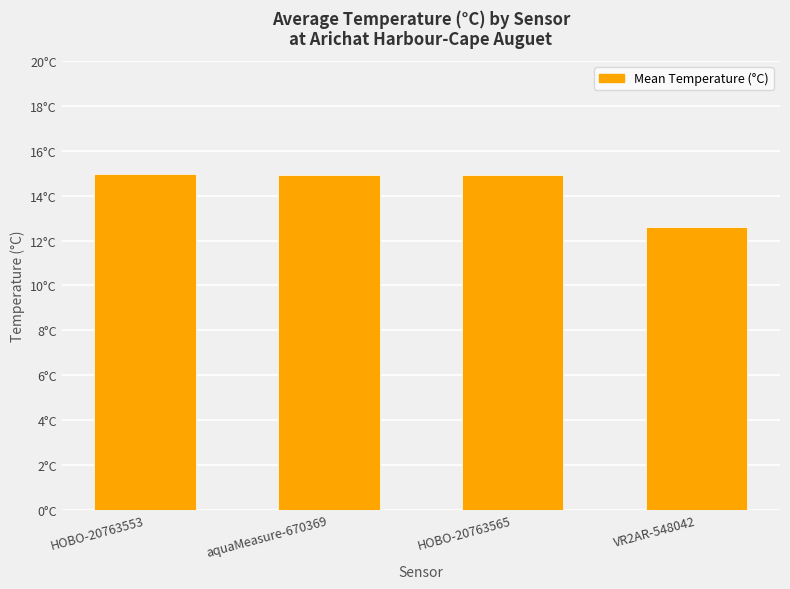

What is the label of the 4th bar from the left?

VR2AR-548042